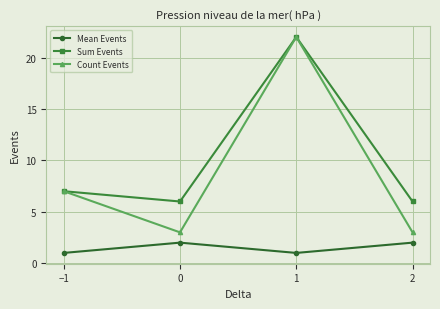

What is the minimum value shown in the chart?

1